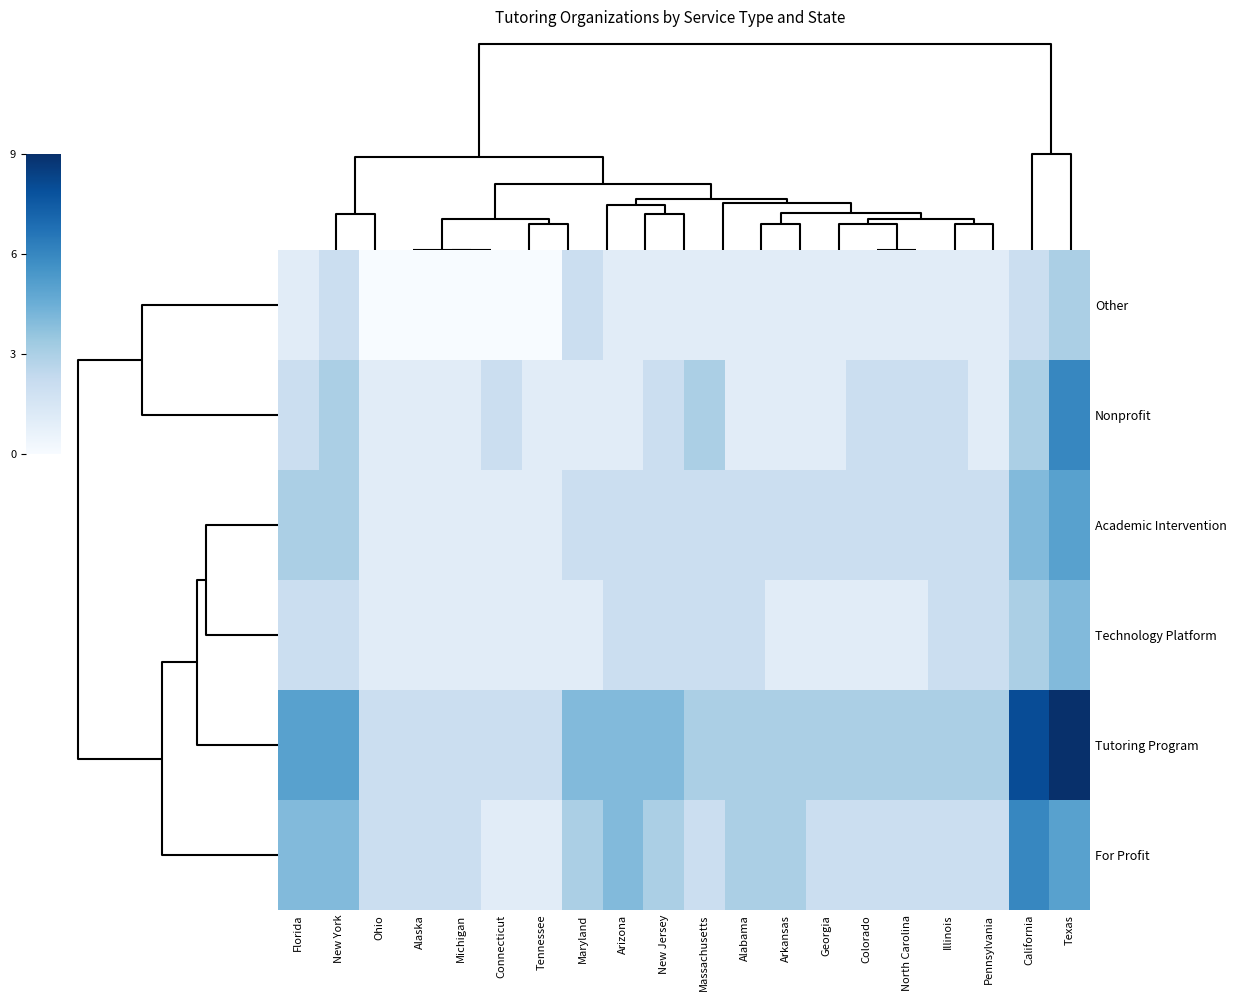

At how many categories does at least one series exceed 1?

20